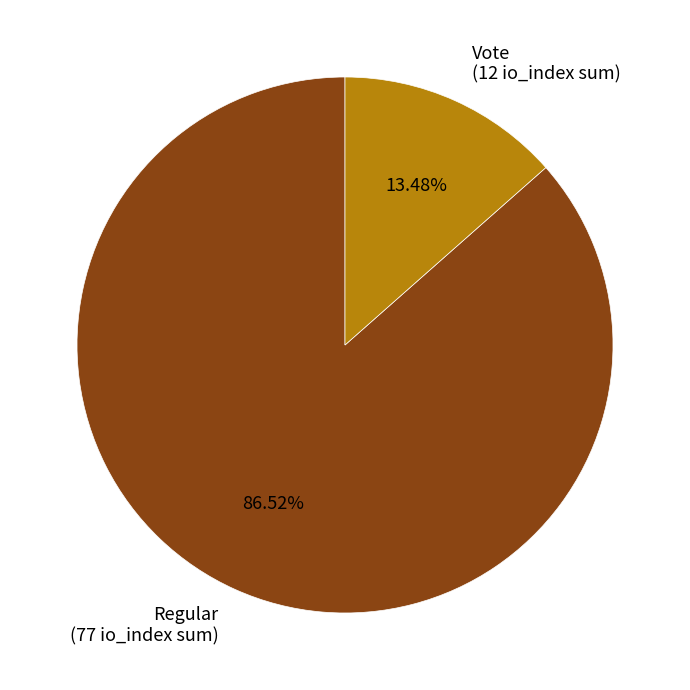

How many slices are in this pie chart?

2